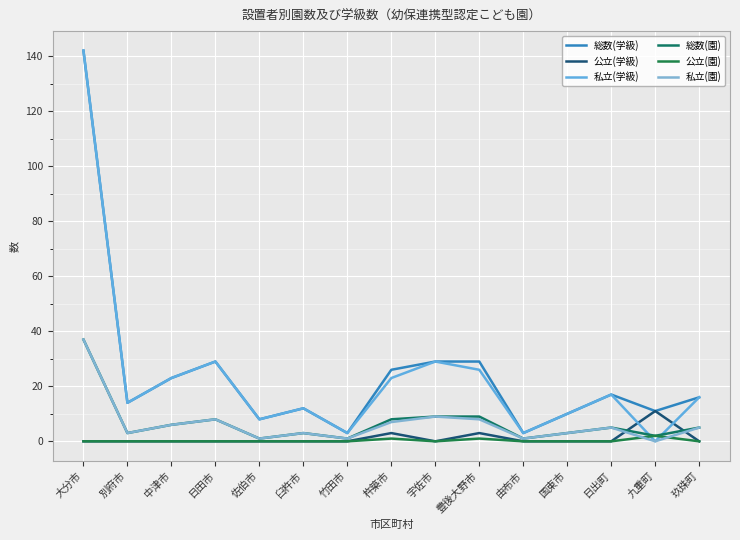

Does the chart display data point markers on the line(s)?

No